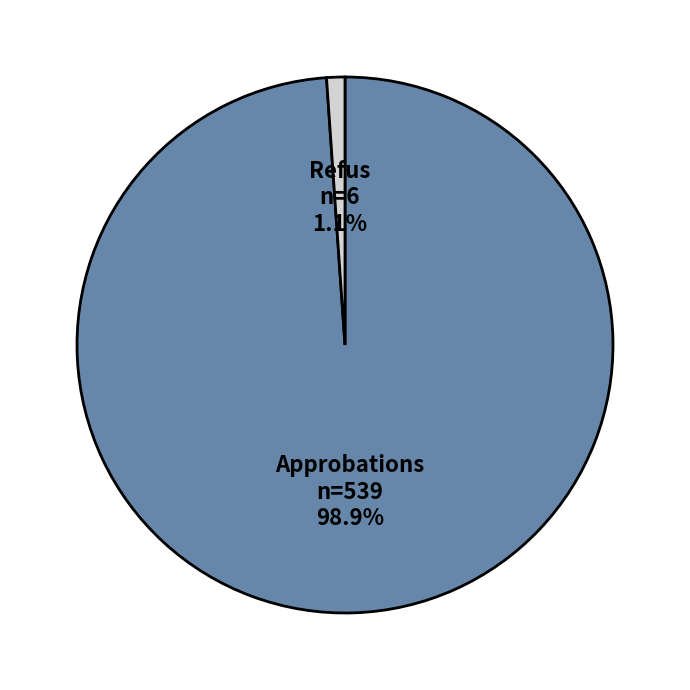

Do Refus and Approbations together represent more than half of the pie?

Yes